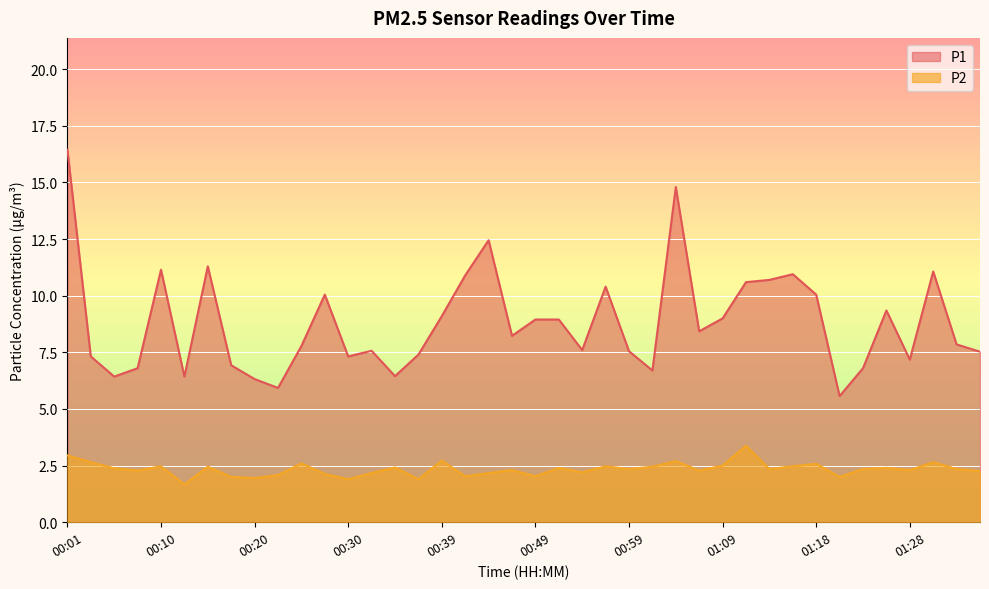

Reading left to right, extract all data points from this chart.

P1: 00:01=16.4	00:03=7.3	00:05=6.4	00:08=6.8	00:10=11.2	00:13=6.4	00:15=11.3	00:18=6.9	00:20=6.3	00:22=5.9	00:25=7.8	00:27=10.1	00:30=7.3	00:32=7.6	00:35=6.5	00:37=7.4	00:39=9.1	00:42=10.9	00:44=12.4	00:47=8.2	00:49=8.9	00:52=8.9	00:54=7.6	00:56=10.4	00:59=7.5	01:01=6.7	01:04=14.8	01:06=8.4	01:09=9.0	01:11=10.6	01:14=10.7	01:16=10.9	01:18=10.1	01:21=5.6	01:23=6.8	01:26=9.3	01:28=7.2	01:31=11.1	01:33=7.8	01:36=7.5
P2: 00:01=3.0	00:03=2.6	00:05=2.4	00:08=2.3	00:10=2.5	00:13=1.7	00:15=2.5	00:18=2.0	00:20=1.9	00:22=2.1	00:25=2.6	00:27=2.1	00:30=1.9	00:32=2.2	00:35=2.4	00:37=1.9	00:39=2.7	00:42=2.0	00:44=2.2	00:47=2.3	00:49=2.0	00:52=2.4	00:54=2.2	00:56=2.5	00:59=2.4	01:01=2.5	01:04=2.7	01:06=2.3	01:09=2.5	01:11=3.4	01:14=2.4	01:16=2.5	01:18=2.6	01:21=2.0	01:23=2.4	01:26=2.4	01:28=2.3	01:31=2.6	01:33=2.4	01:36=2.2